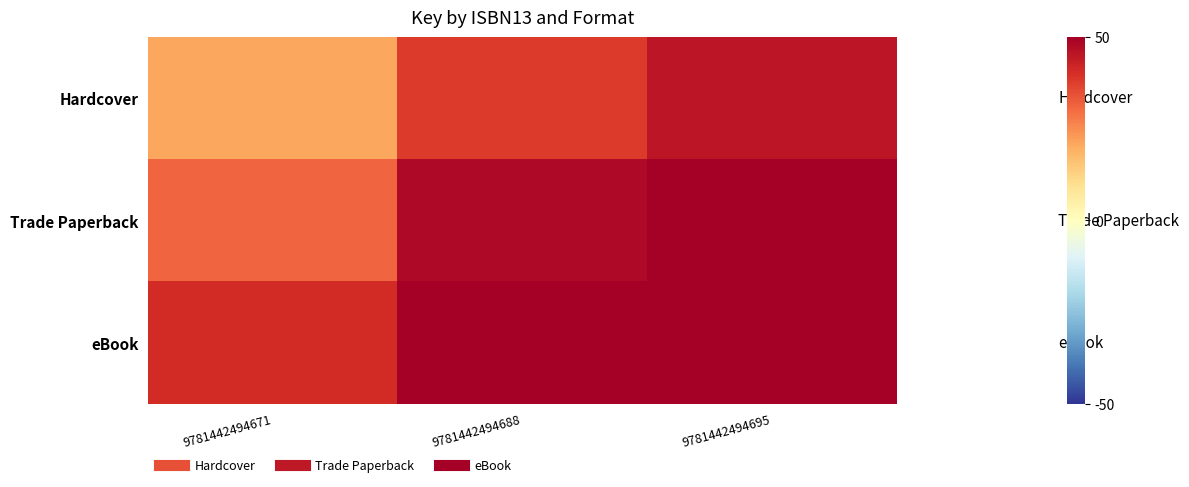

Reading left to right, list all the values displayed in this chart.

Hardcover: 9781442494671=21	9781442494688=38	9781442494695=45
Trade Paperback: 9781442494671=31	9781442494688=48	9781442494695=55
eBook: 9781442494671=41	9781442494688=58	9781442494695=65